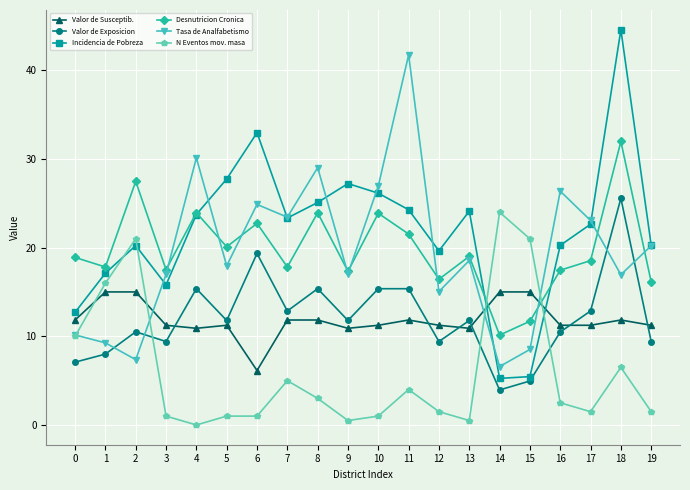

The Valor de Susceptib. series shows 11.8 at 7. True or false?

True